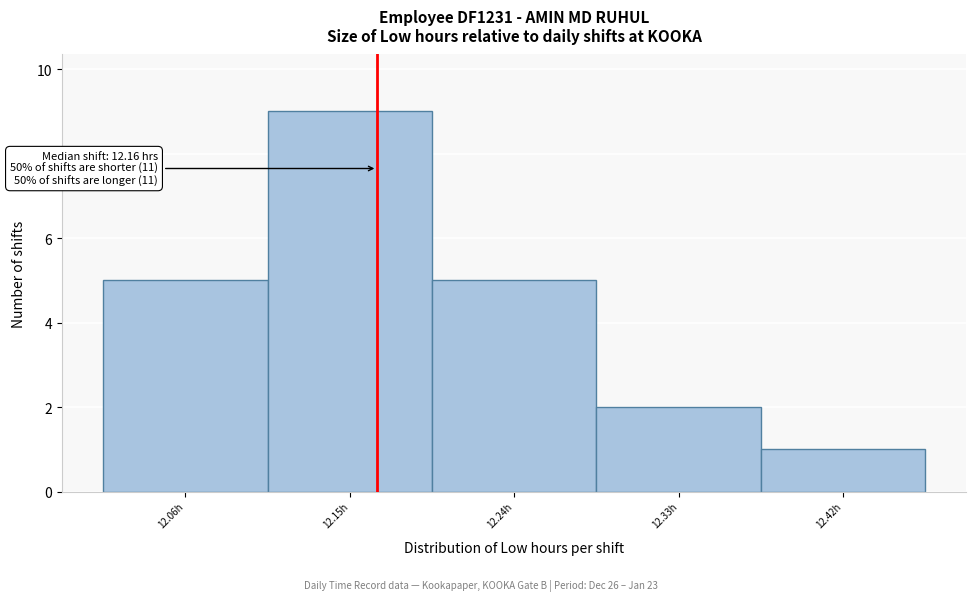

Over which range of the x-axis is the bar tallest?

12.105 to 12.195